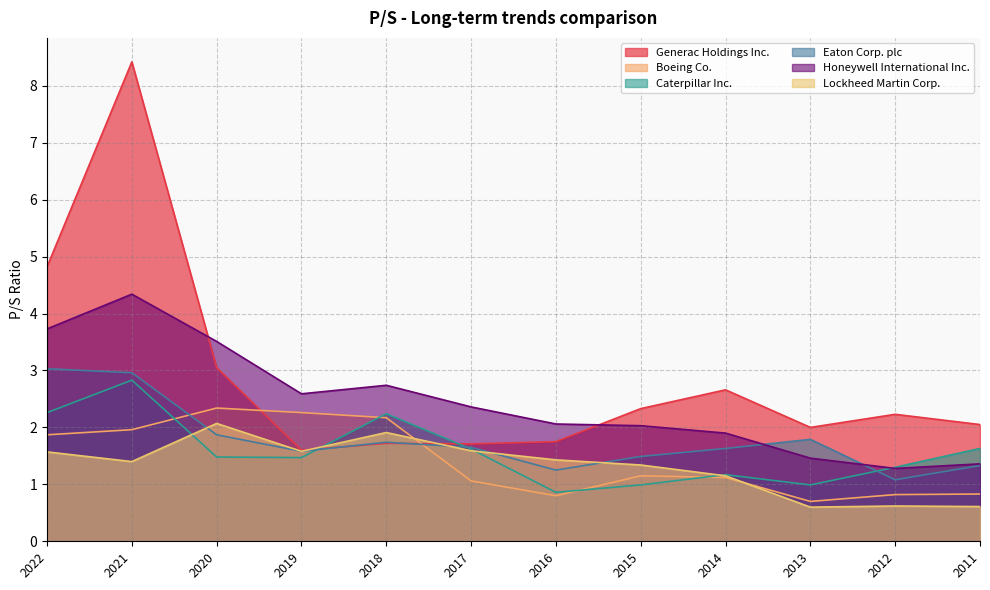

At how many categories does at least one series exceed 2?

11